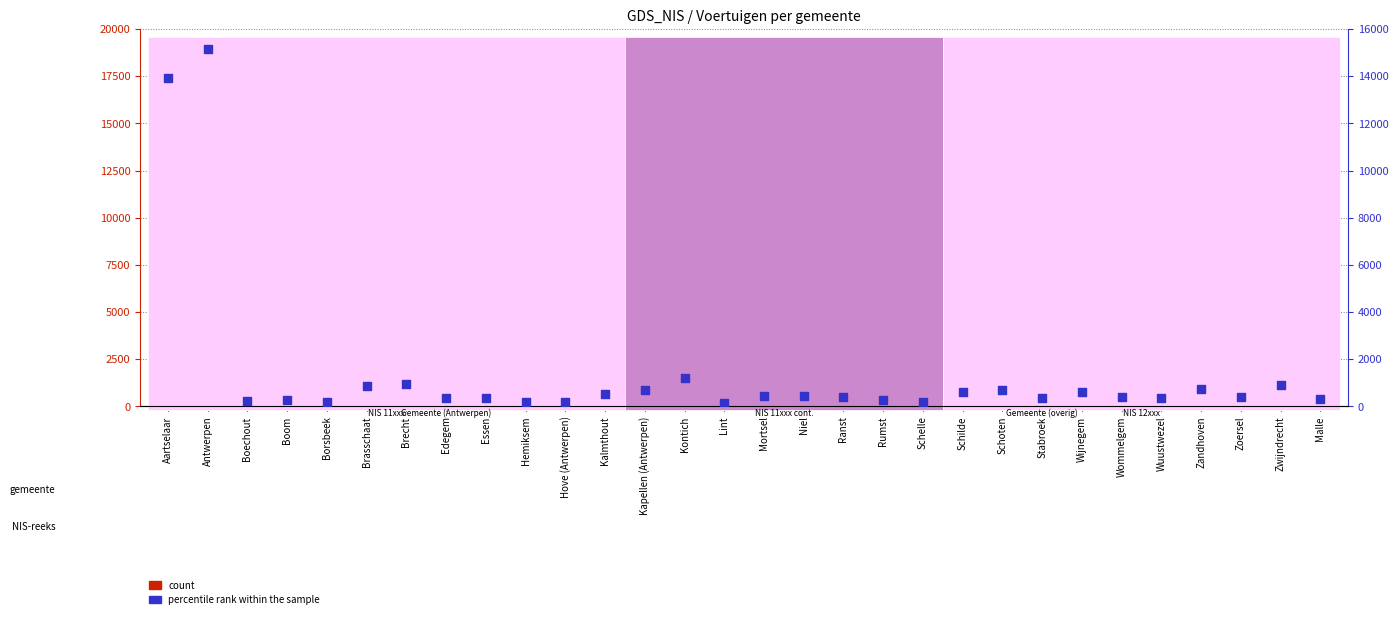

Which series has the largest total across all categories?

count